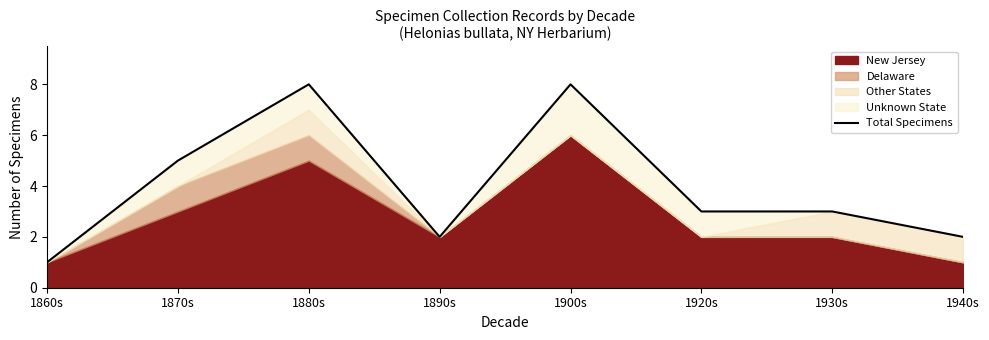

Does the chart have visible grid lines?

No